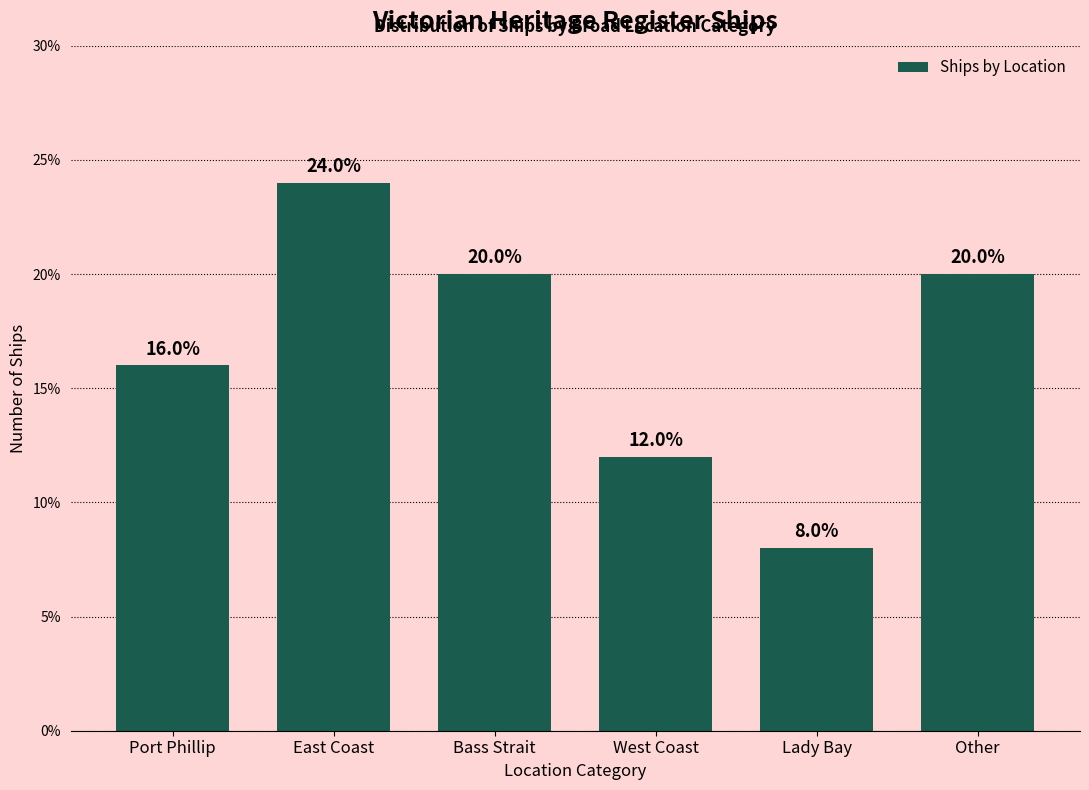

Reading left to right, transcribe all the data shown in this chart.

16	24	20	12	8	20